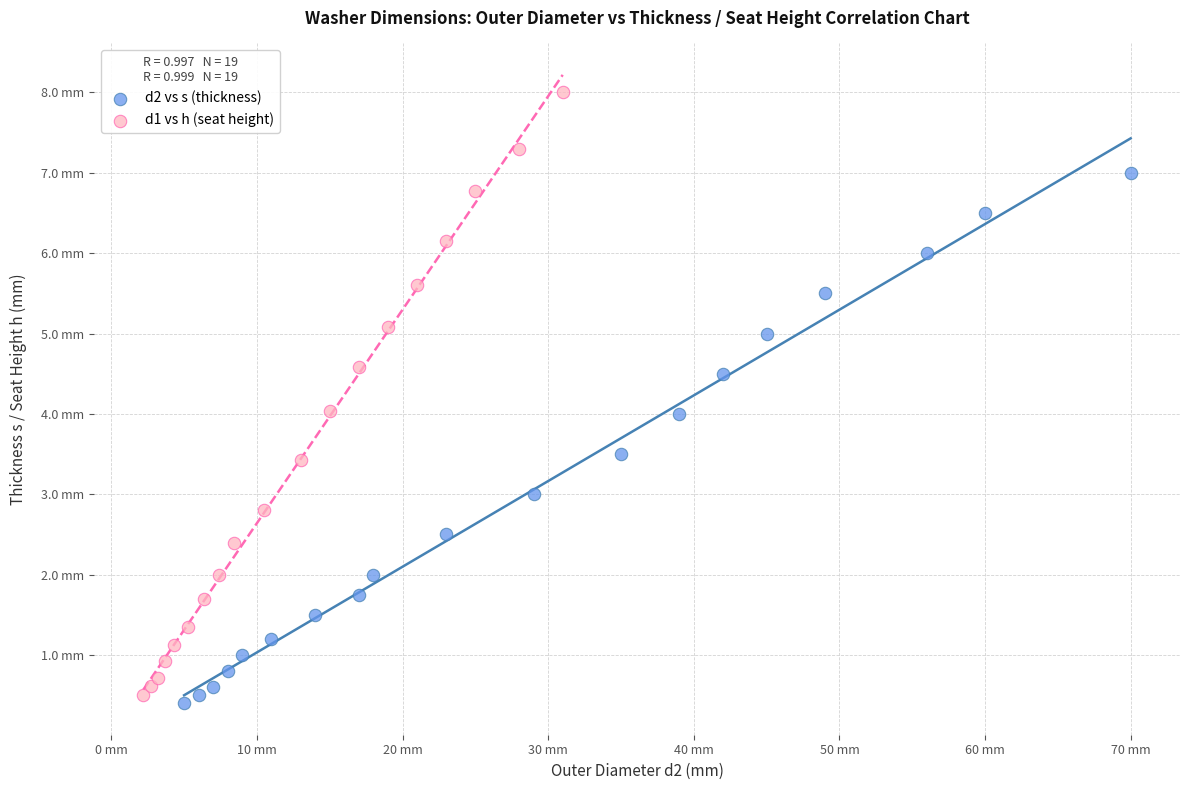

What are all the series names shown in the legend?

d2 vs s (thickness), d1 vs h (seat height)